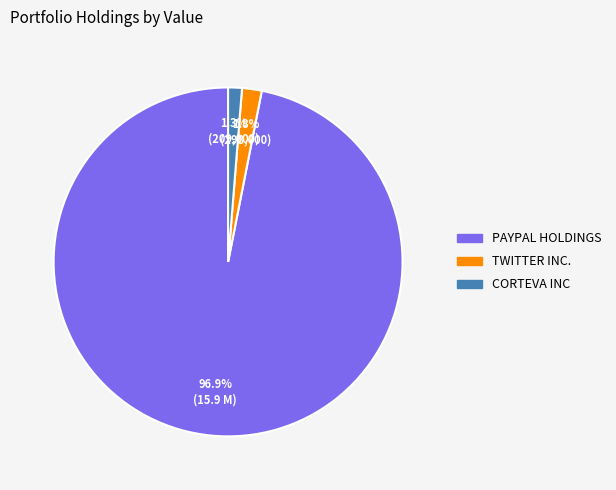

Is it true that TWITTER INC. is 2% of the pie?

True